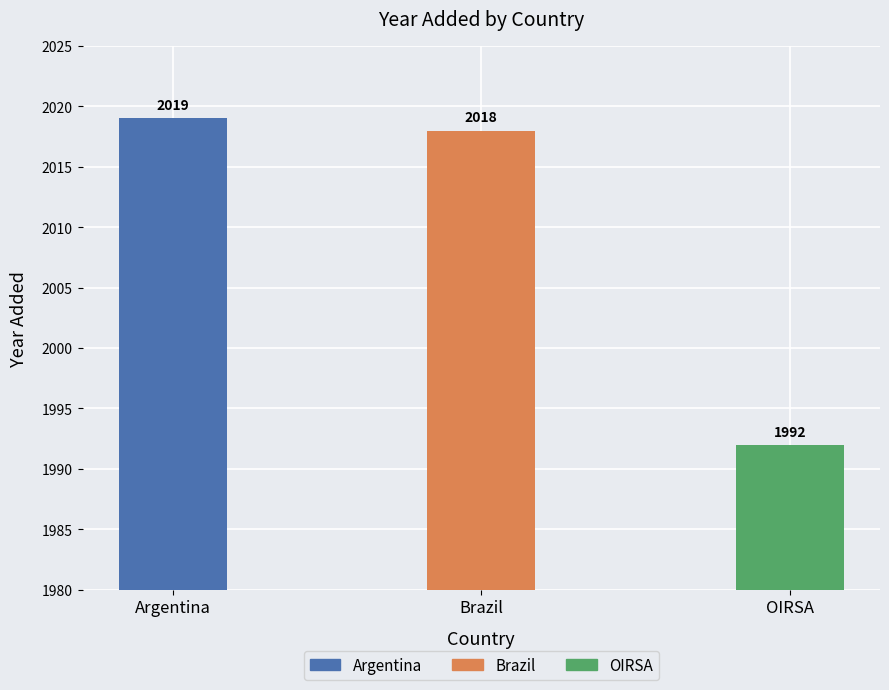

What is the minimum value shown in the chart?

1992